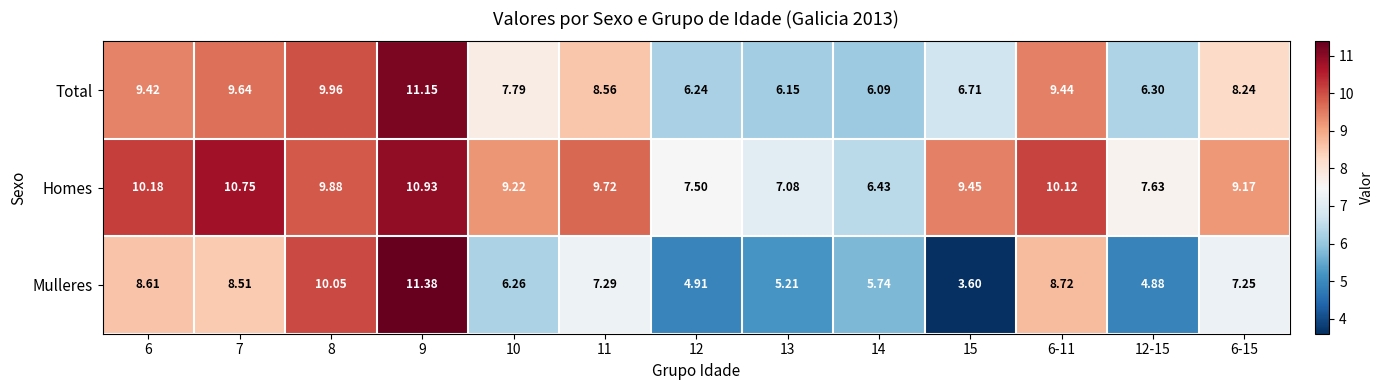

What is the spread (max minus min) of values at 10?

3.0